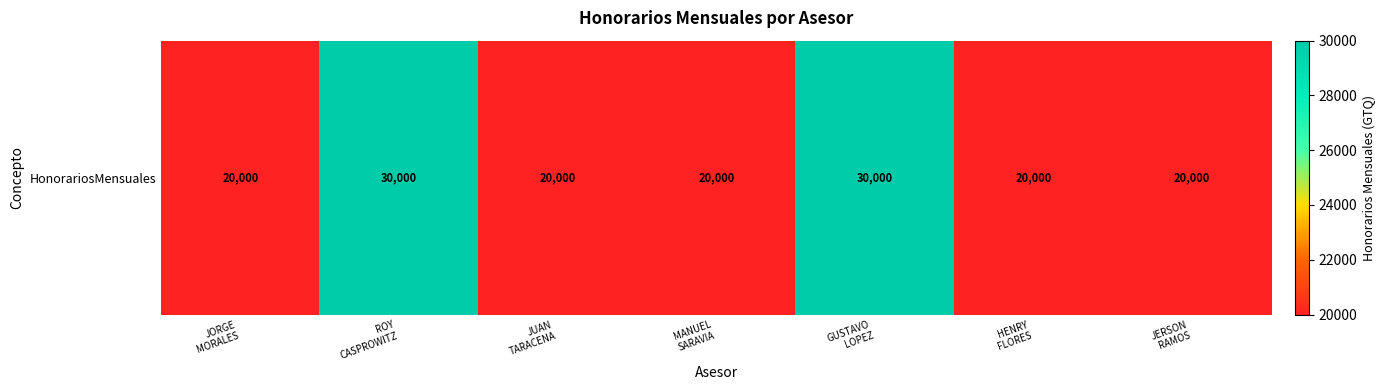

Rank the categories by value from highest to lowest.

ROY
CASPROWITZ, GUSTAVO
LOPEZ, JORGE
MORALES, JUAN
TARACENA, MANUEL
SARAVIA, HENRY
FLORES, JERSON
RAMOS